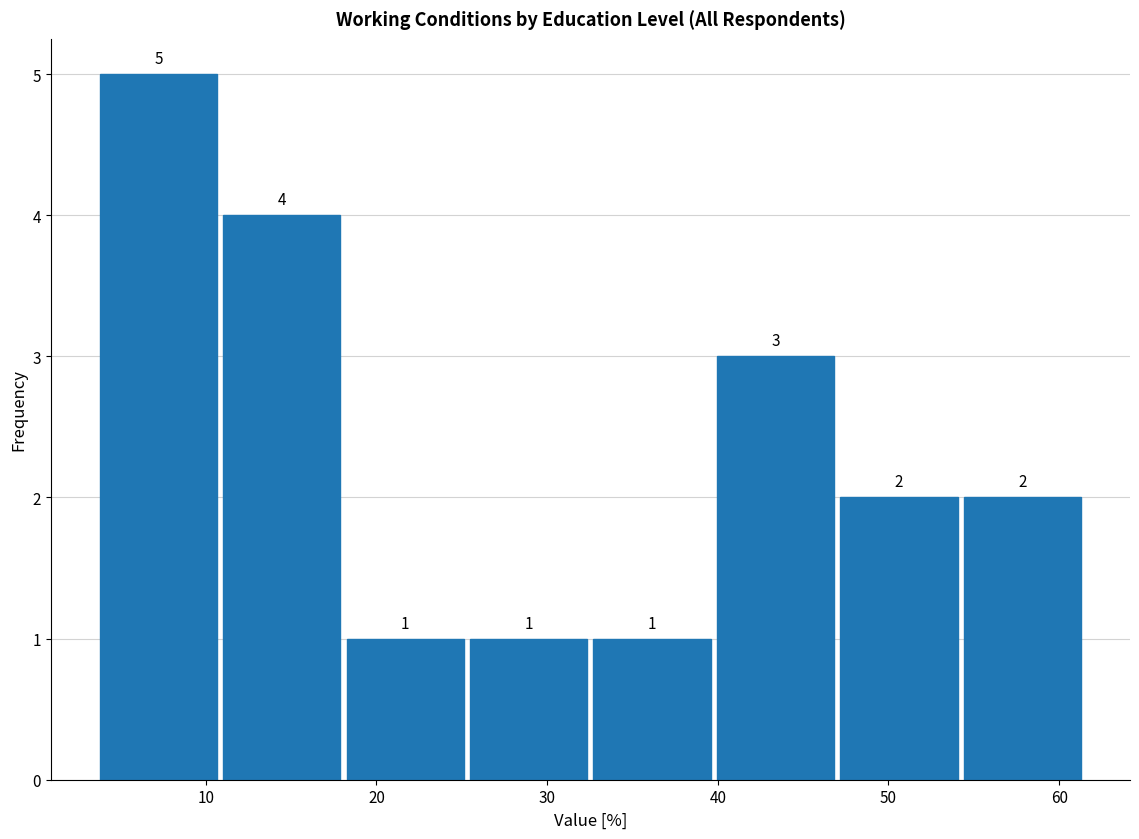

Reading left to right, transcribe this chart: for each bar, give the range it covers on the x-axis and its height. The bar edges are not printed on the chart, so give them approximately, as read against the axis.

4 to 11: 5
11 to 18: 4
18 to 25: 1
25 to 33: 1
33 to 40: 1
40 to 47: 3
47 to 54: 2
54 to 62: 2